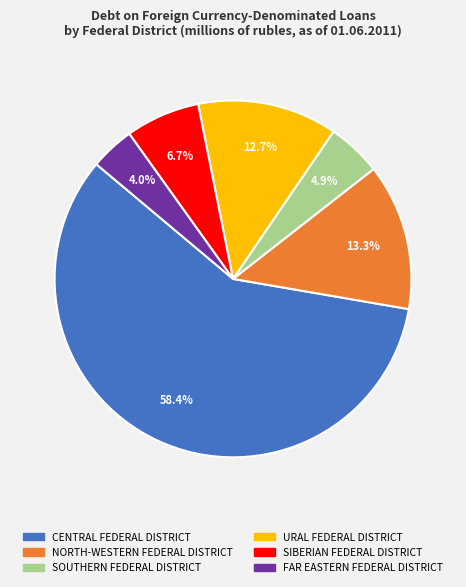

Rank the categories by value from lowest to highest.

FAR EASTERN FEDERAL DISTRICT, SOUTHERN FEDERAL DISTRICT, SIBERIAN FEDERAL DISTRICT, URAL FEDERAL DISTRICT, NORTH-WESTERN FEDERAL DISTRICT, CENTRAL FEDERAL DISTRICT